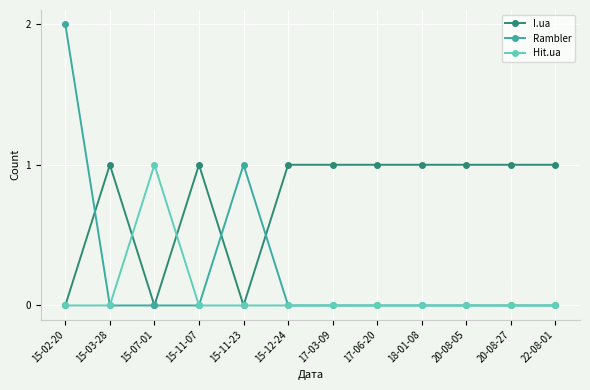

What is the difference between the maximum and minimum values in the Hit.ua series?

1